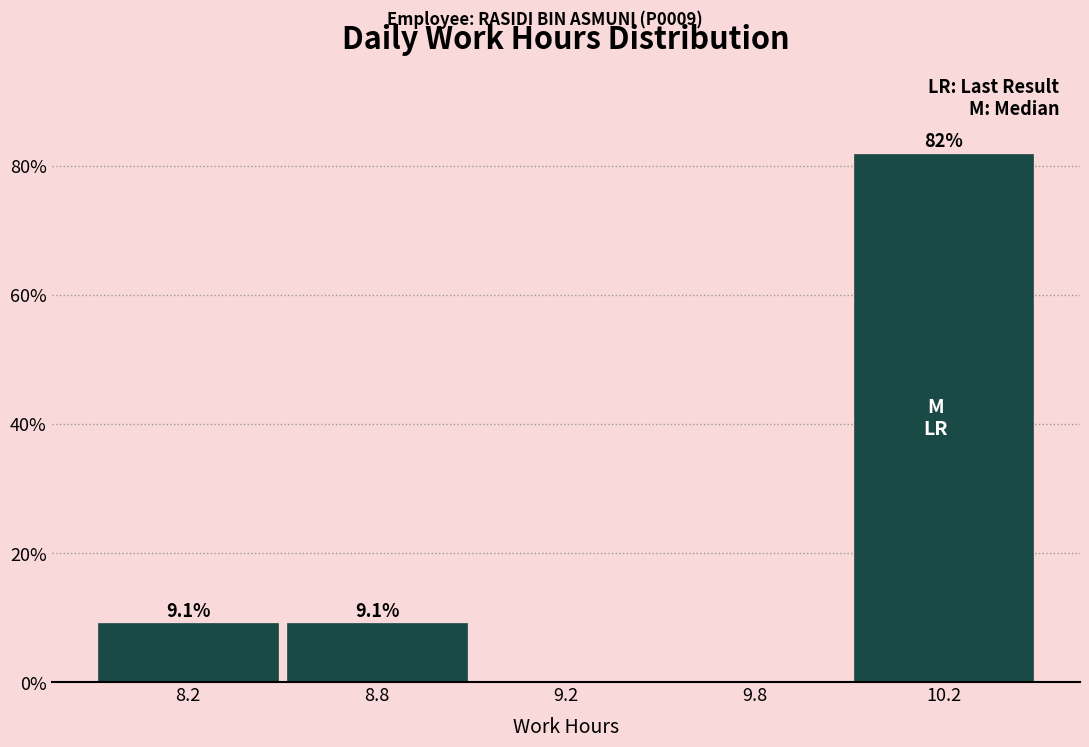

Reading left to right, list all the values displayed in this chart.

8.2=9.1	8.8=9.1	9.2=0.0	9.8=0.0	10.2=81.8